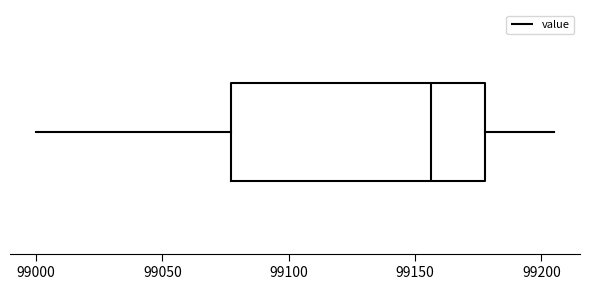

Read this box plot against the x-axis: the position of the median line, the range covered by the box, and the ends of both whiskers. The values are not printed on the chart, so give them approximately, as read against the axis.

median 99155, box 99075 to 99180, whiskers 99000 to 99205